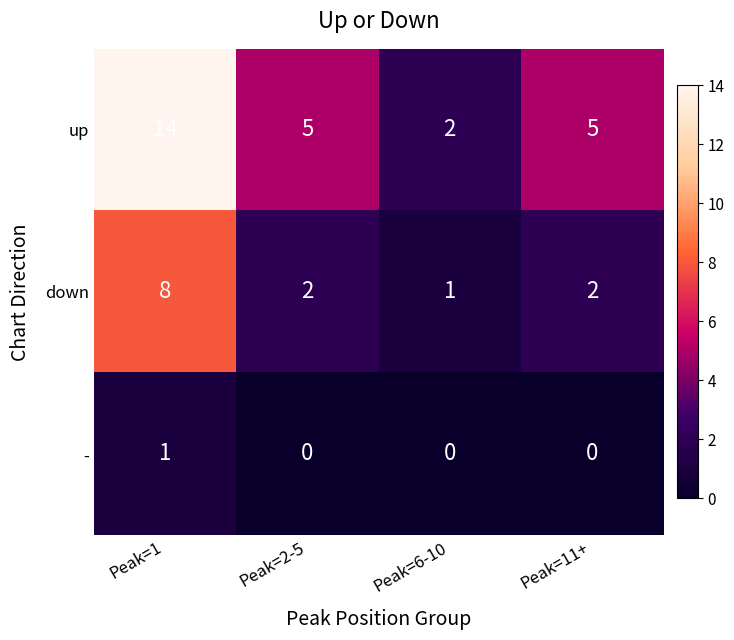

True or false: down has a value of 1 at Peak=2-5.

False